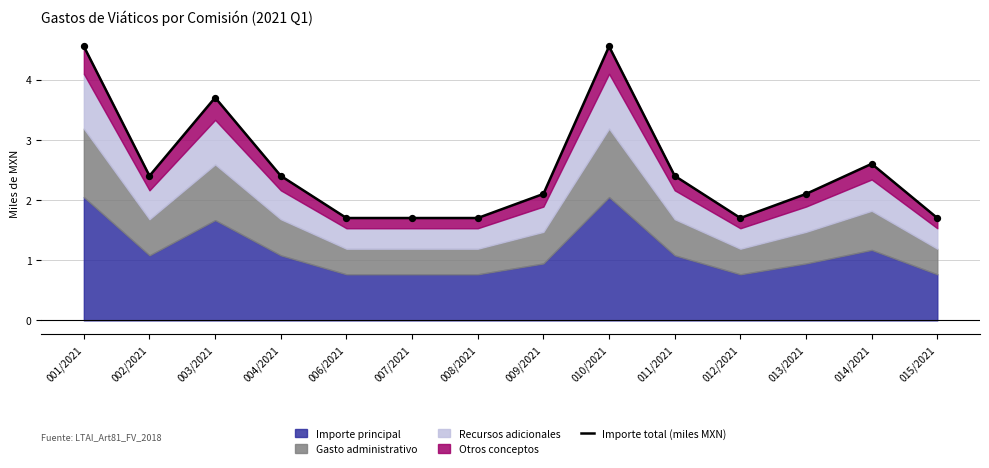

Between 007/2021 and 004/2021, which is larger?

004/2021